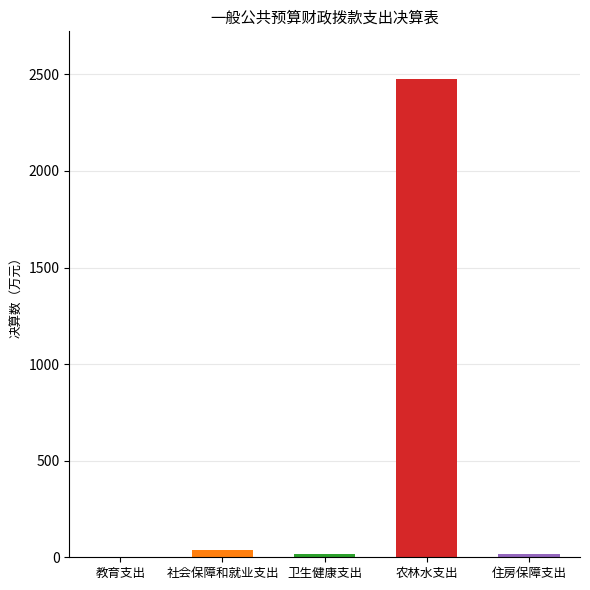

Rank the categories by value from lowest to highest.

教育支出, 卫生健康支出, 住房保障支出, 社会保障和就业支出, 农林水支出